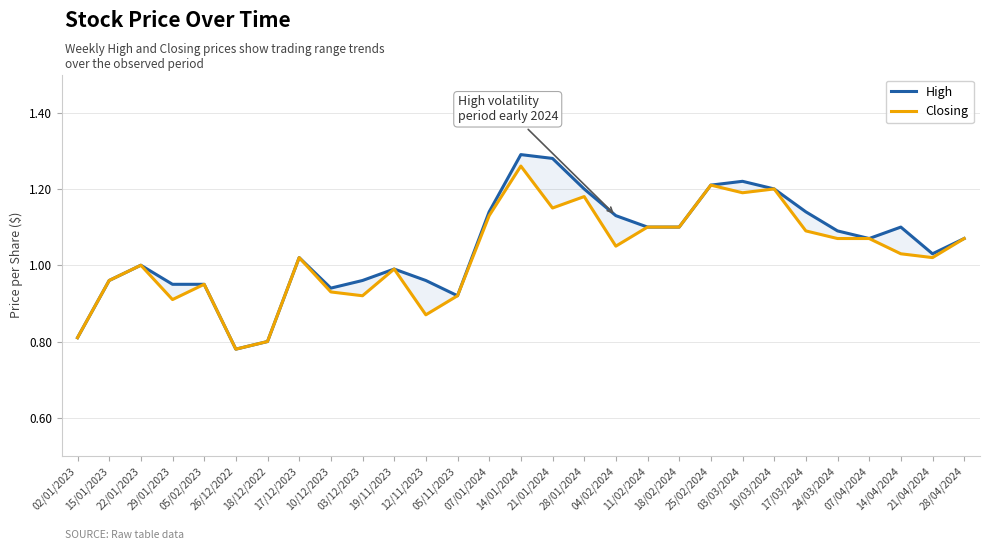

True or false: High and Closing intersect in this chart.

False